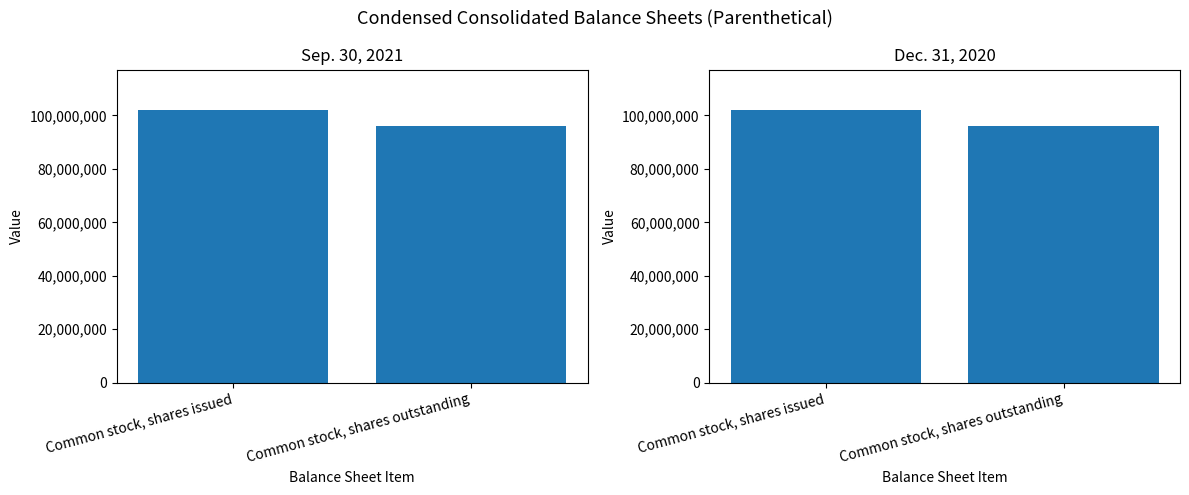

List the series in order of their peak value, lowest first.

Sep. 30, 2021, Dec. 31, 2020